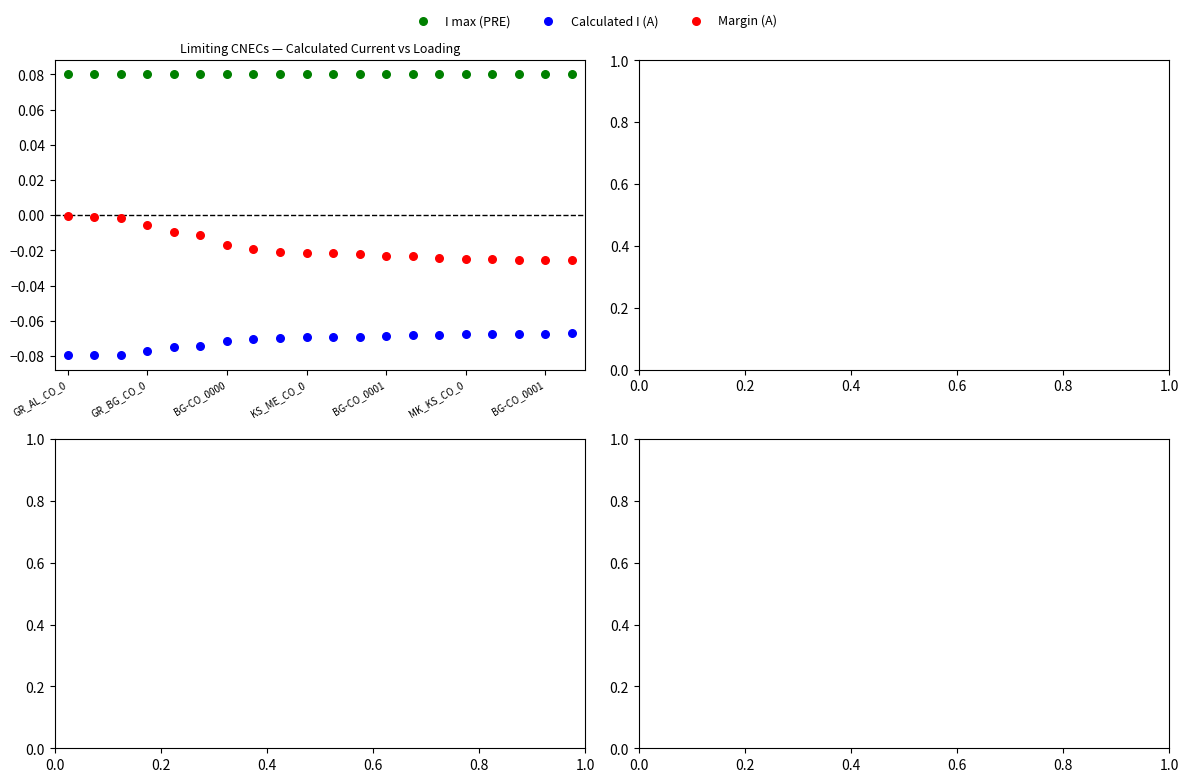

Which series reaches the maximum Y coordinate?

I max (PRE)